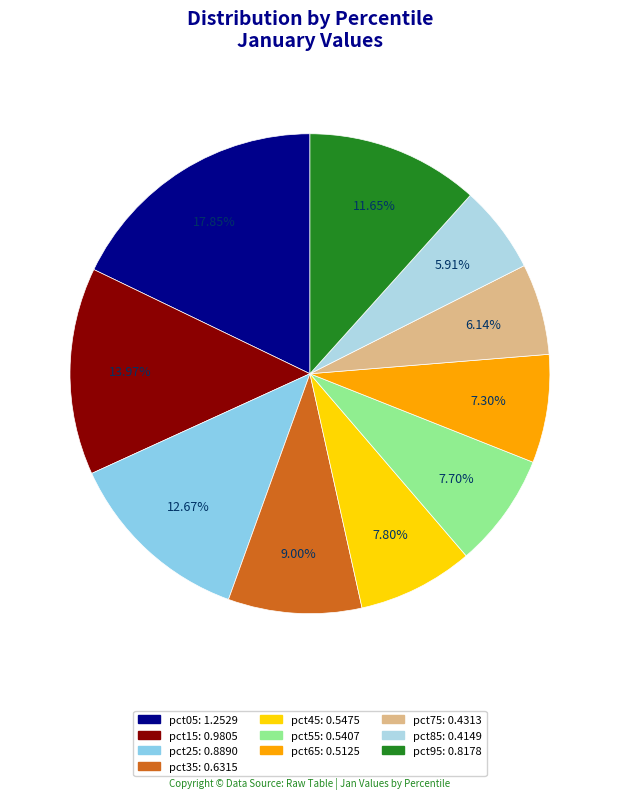

To the nearest percent, what portion does pct55 represent?

8%